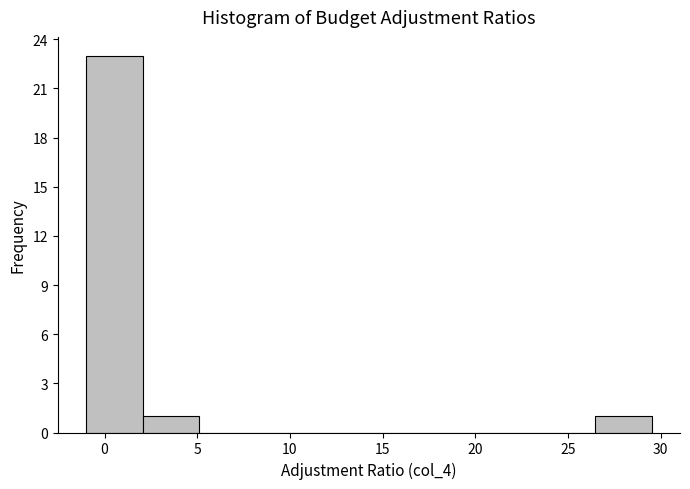

Reading left to right, transcribe this chart: for each bar, give the range it covers on the x-axis and its height. Neither the bar edges nor the heights are printed on the chart, so give them approximately, as read against the axes.

-1.0 to 2.0: 23
2.0 to 5.0: 1
5.0 to 8.0: 0
8.0 to 11.0: 0
11.0 to 14.5: 0
14.5 to 17.5: 0
17.5 to 20.5: 0
20.5 to 23.5: 0
23.5 to 26.5: 0
26.5 to 29.5: 1